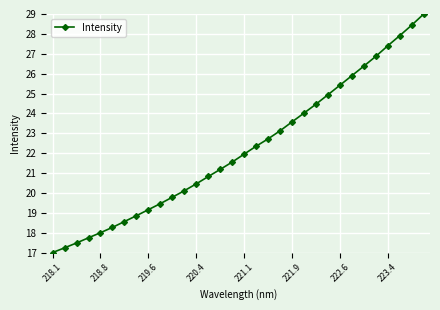

What is the value of the 25th point from the left?

25.4